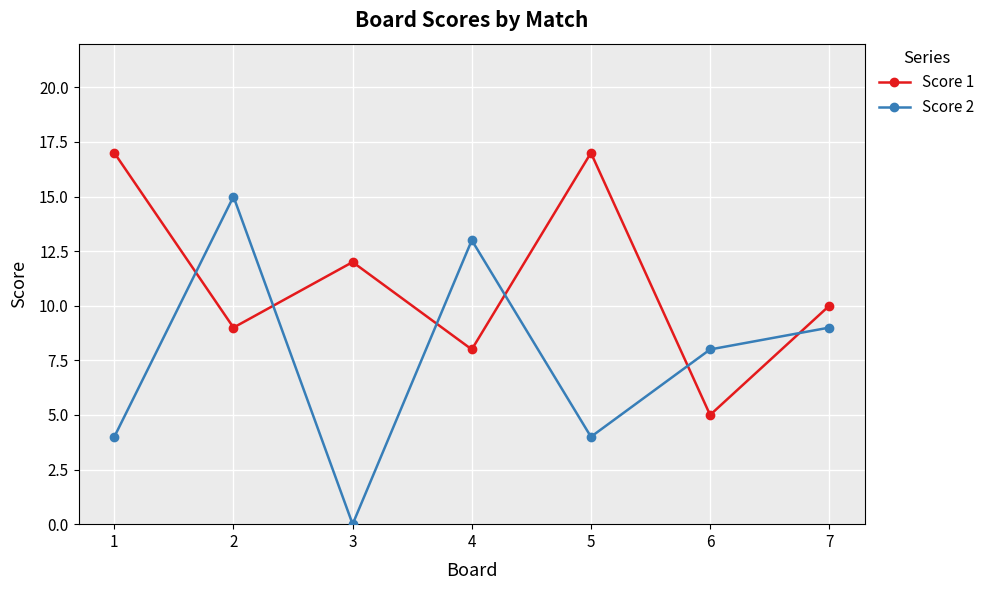

True or false: Score 2 has more than 2 points higher than both neighbors.

False